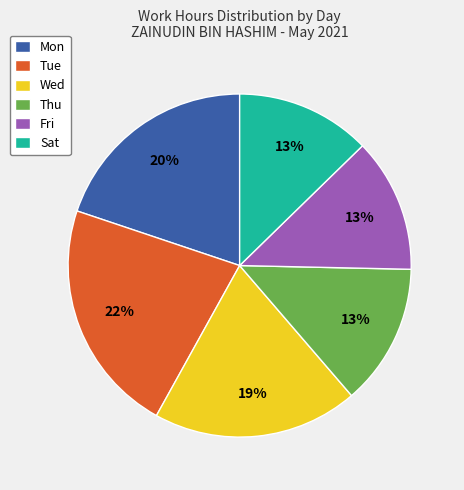

Is there a majority slice in this chart?

No